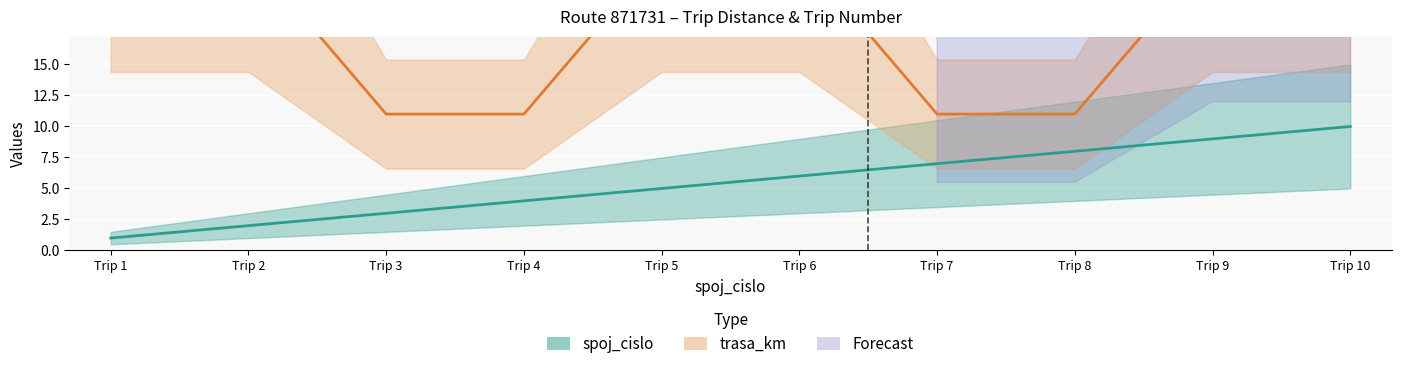

What is the value of the trasa_km point at the 2nd from the left?

24